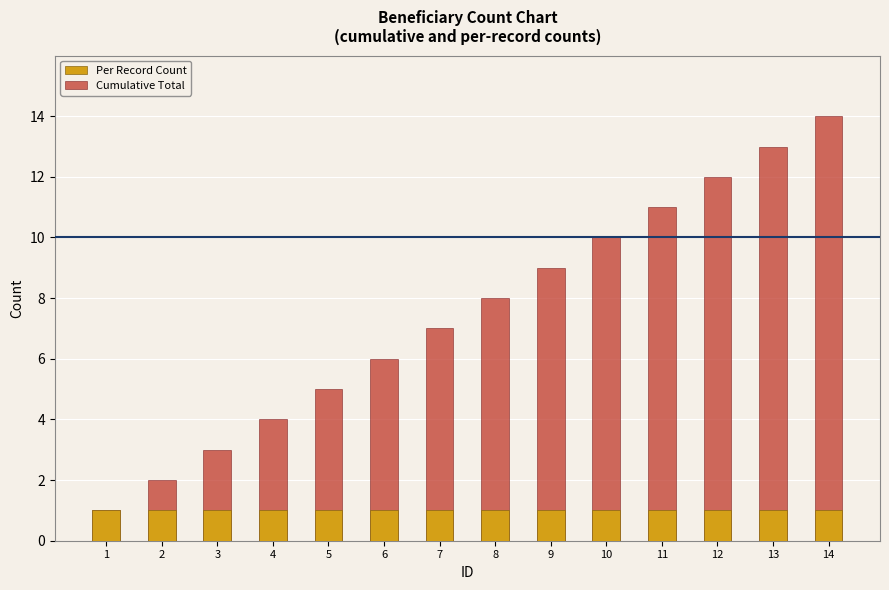

What value does the Per Record Count series have at 8?

1